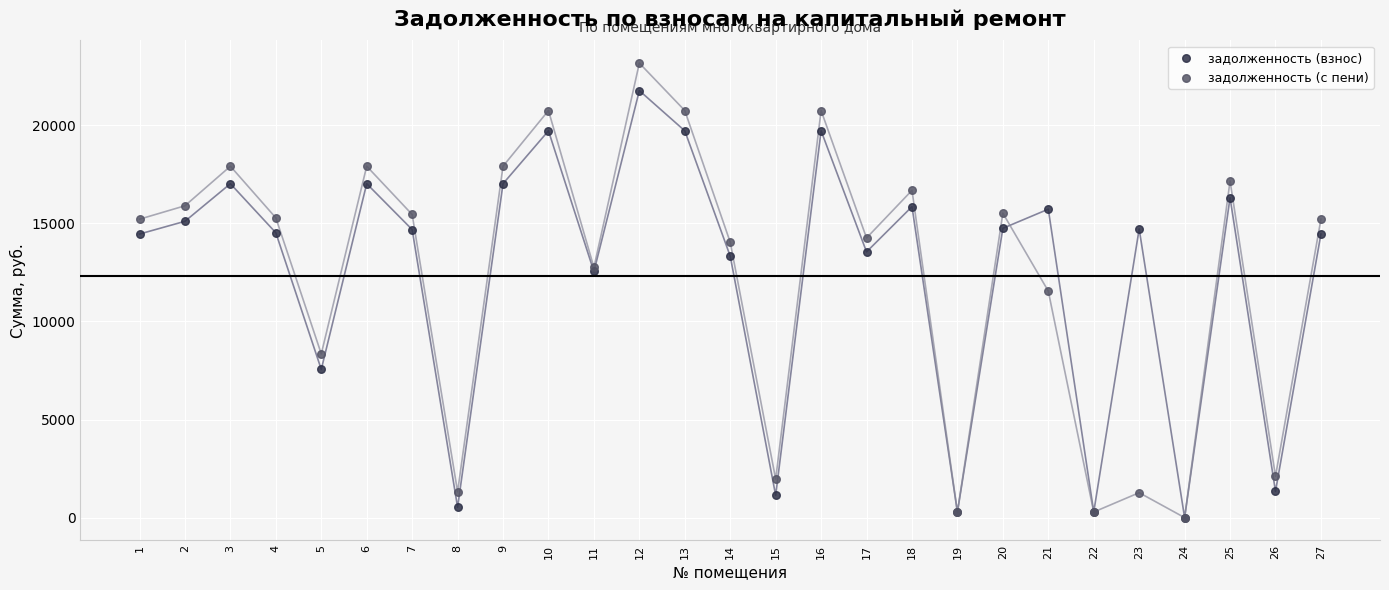

Which series has the widest spread of Y values?

задолженность (с пени)